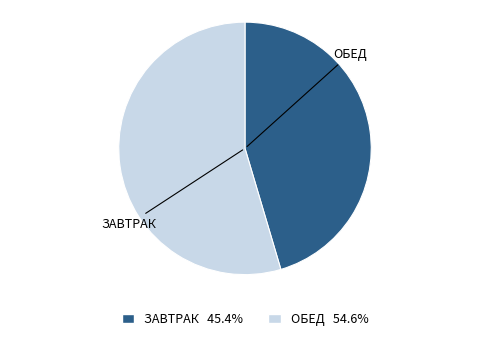

Does any single category account for the majority?

Yes